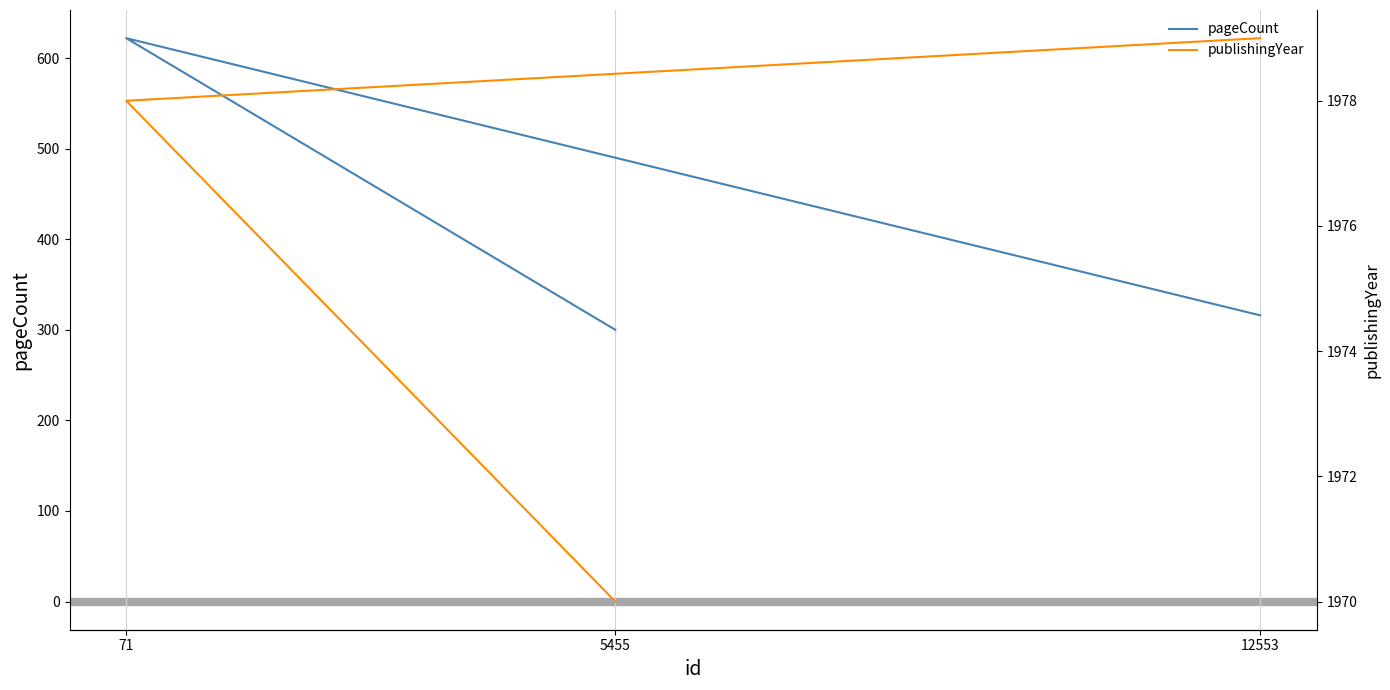

Count the publishingYear values in the range 1970 to 1979.

3